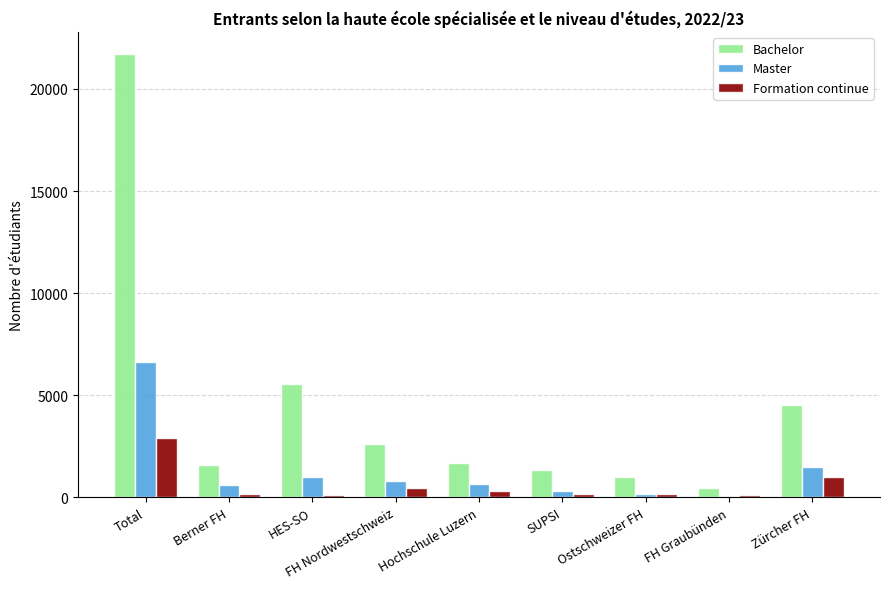

What is the label of the 2nd bar from the left?

Berner FH